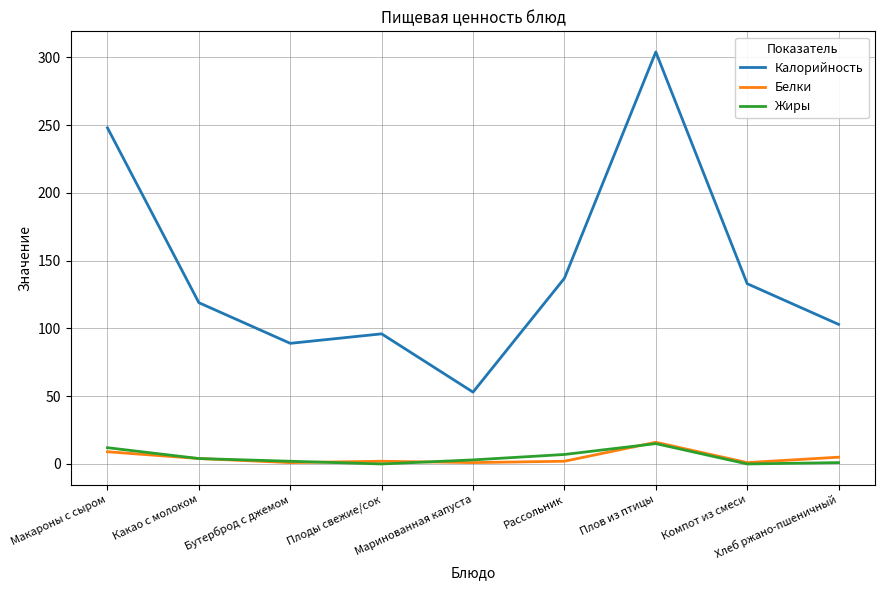

Where is Жиры nearest to the value 7?

Рассольник